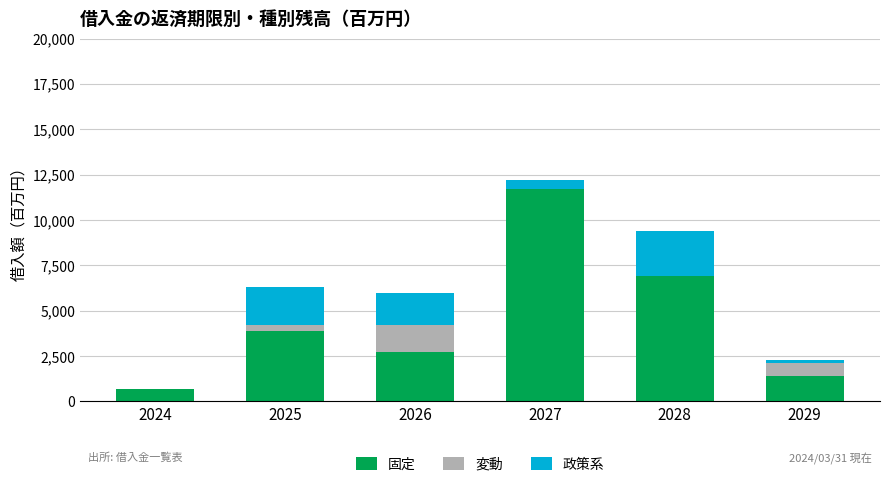

What is the approximate value of 固定 at 2025, to the nearest 100?

3900